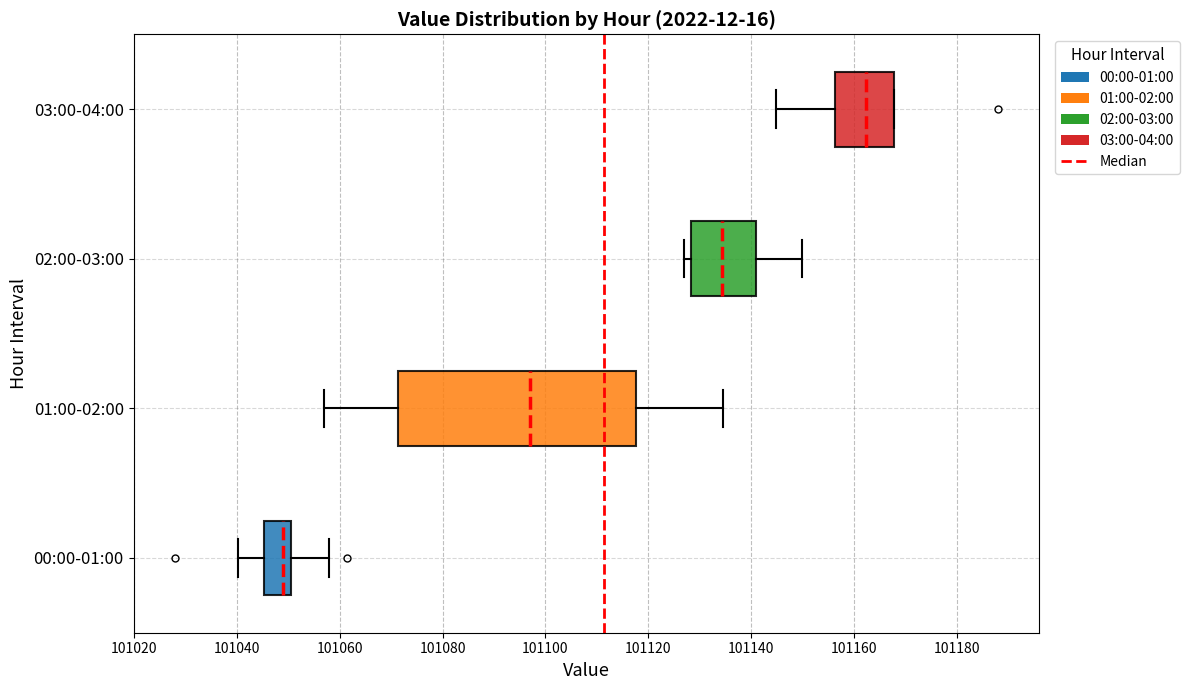

Reading bottom to top, transcribe this box plot: for each box, give where its median line is, the range the box spans, and where its two whiskers end, as read against the x-axis. The values are not printed on the chart, so give them approximately, as read against the axis.

00:00-01:00: median 101048, box 101046 to 101050, whiskers 101040 to 101058
01:00-02:00: median 101098, box 101072 to 101118, whiskers 101056 to 101134
02:00-03:00: median 101134, box 101128 to 101142, whiskers 101126 to 101150
03:00-04:00: median 101162, box 101156 to 101168, whiskers 101144 to 101168